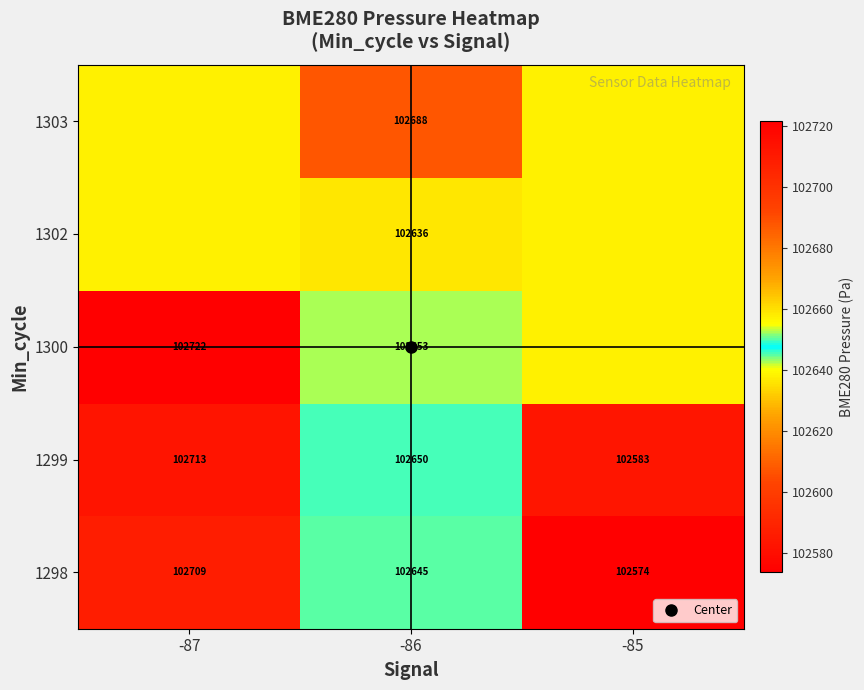

At which category is the sum across all series the highest?

-87